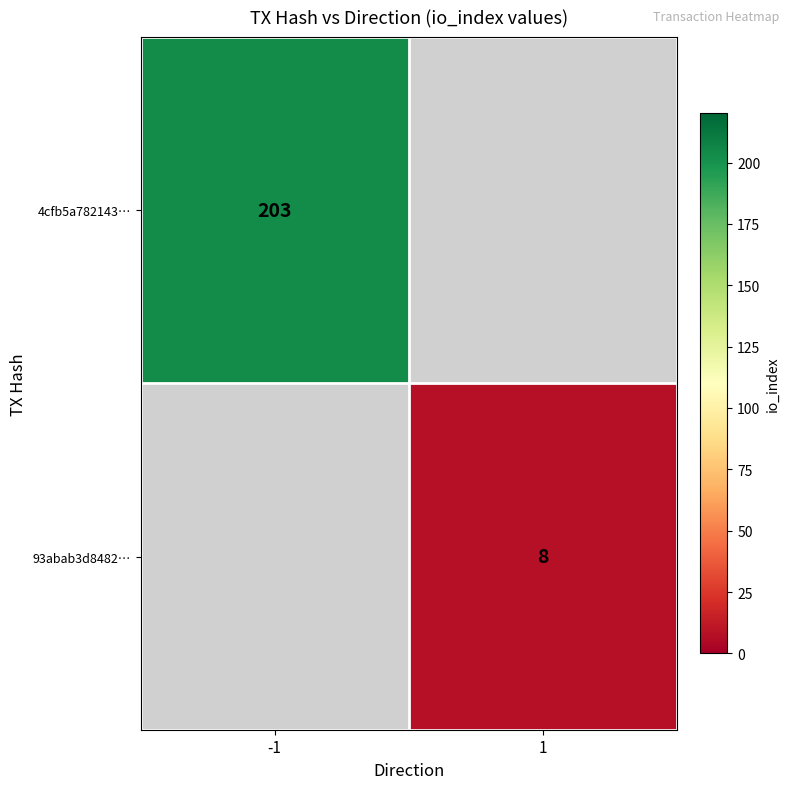

At which category does the chart reach its peak across all series?

-1